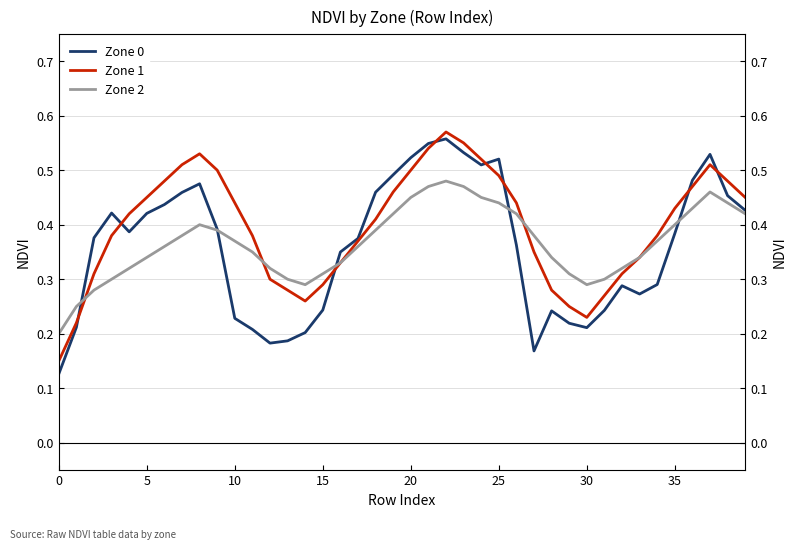

What is the label of the 33rd point from the left?

32